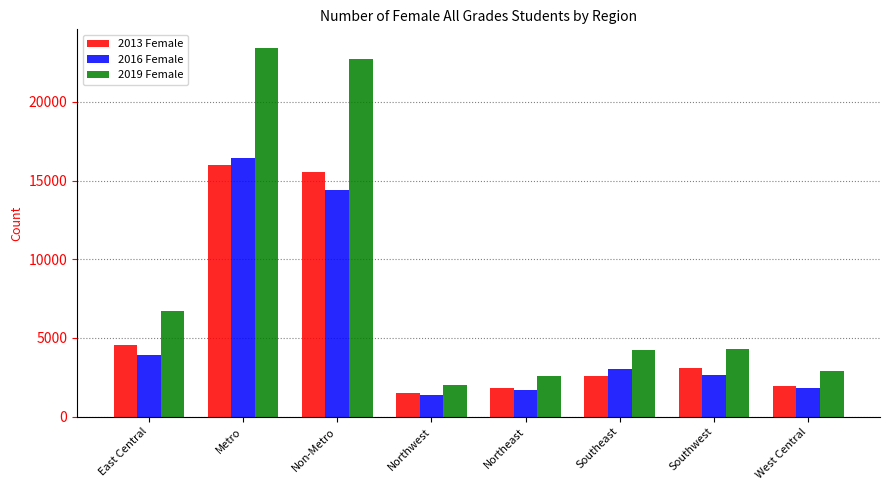

What is the greatest value displayed?

23437